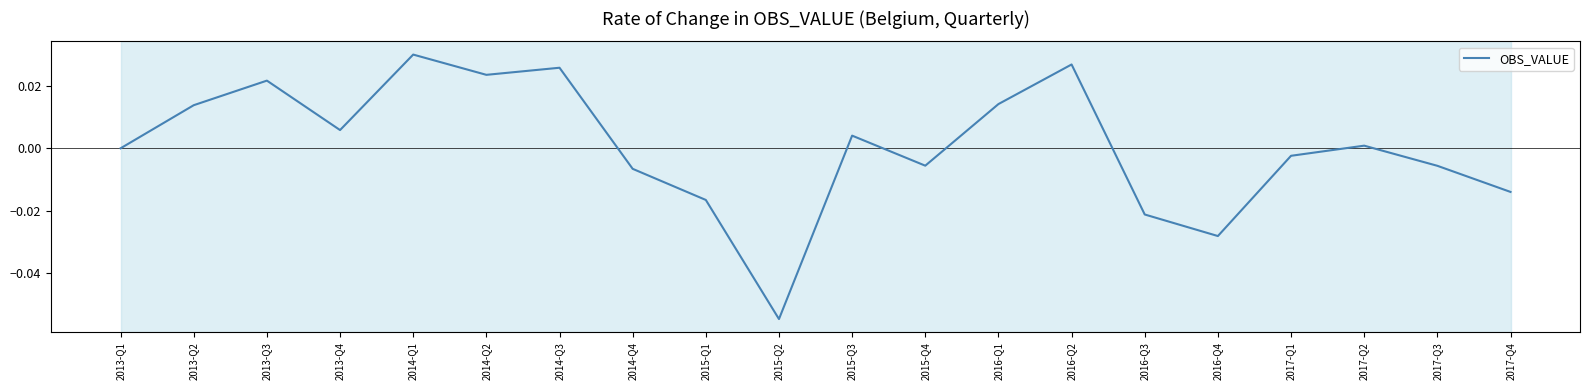

What position from the right is 2015-Q4?

9